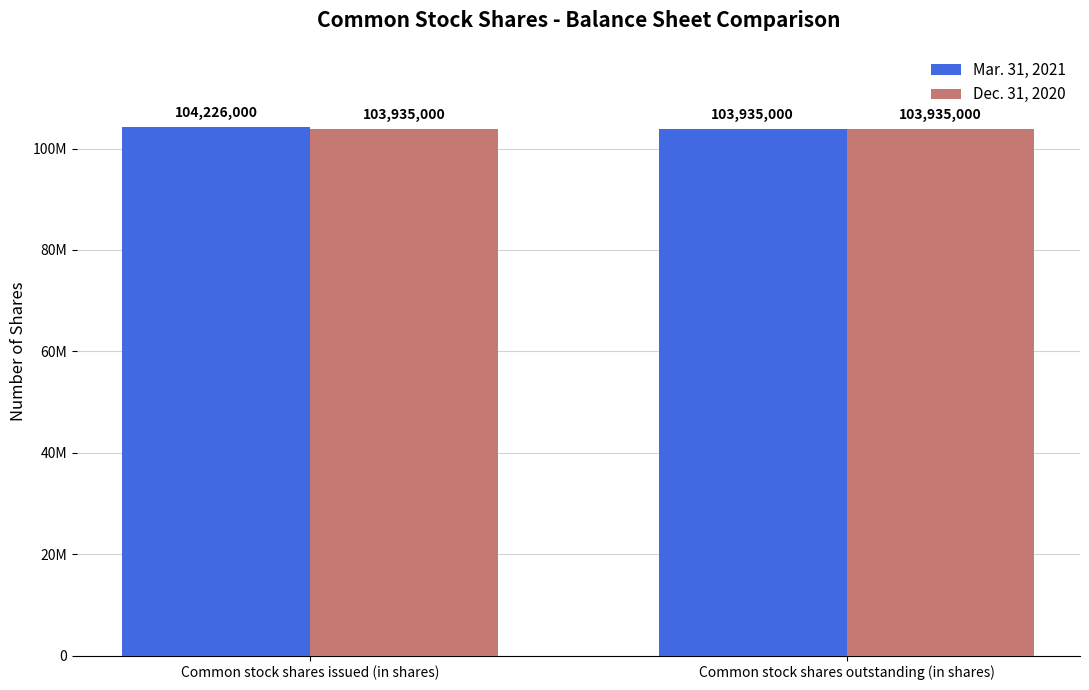

What are all the series names shown in the legend?

Mar. 31, 2021, Dec. 31, 2020